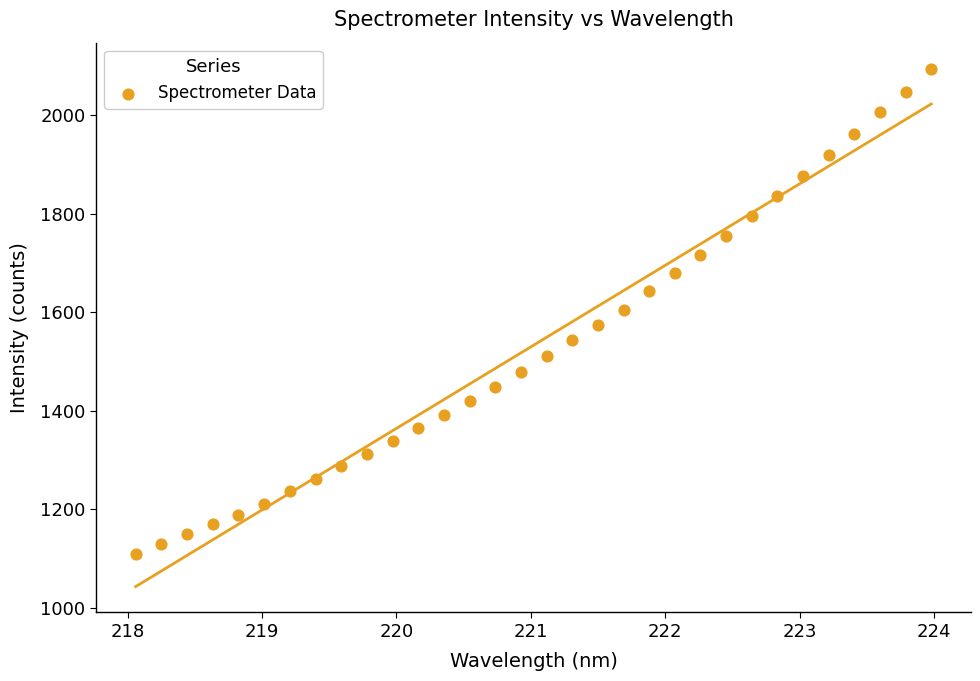

What is the range of X values (max minus min)?

5.9